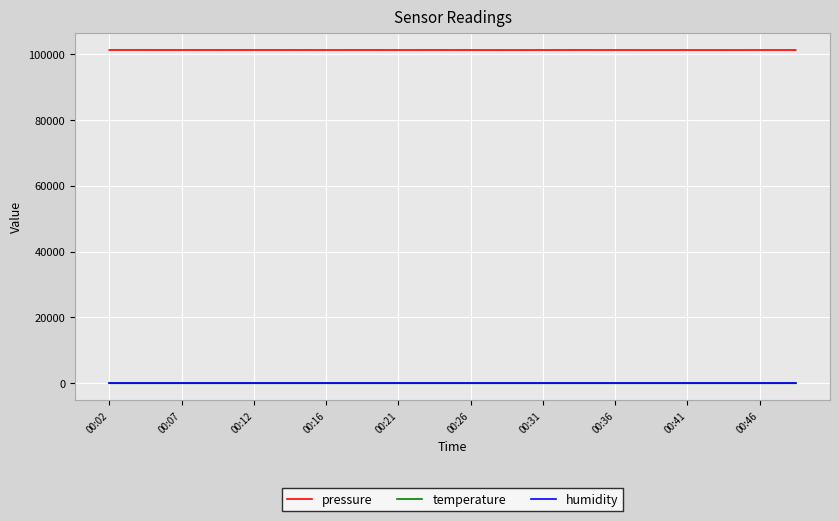

True or false: pressure and humidity cross at least once.

False